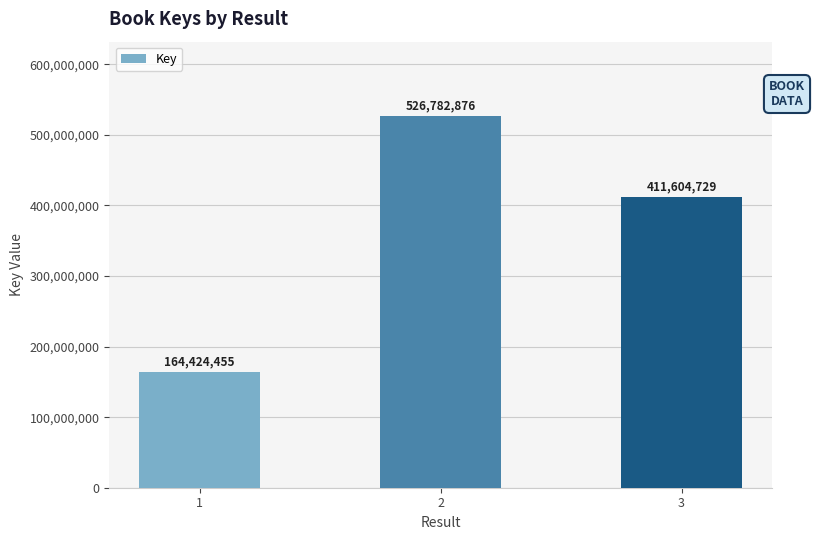

Does the chart contain any negative values?

No